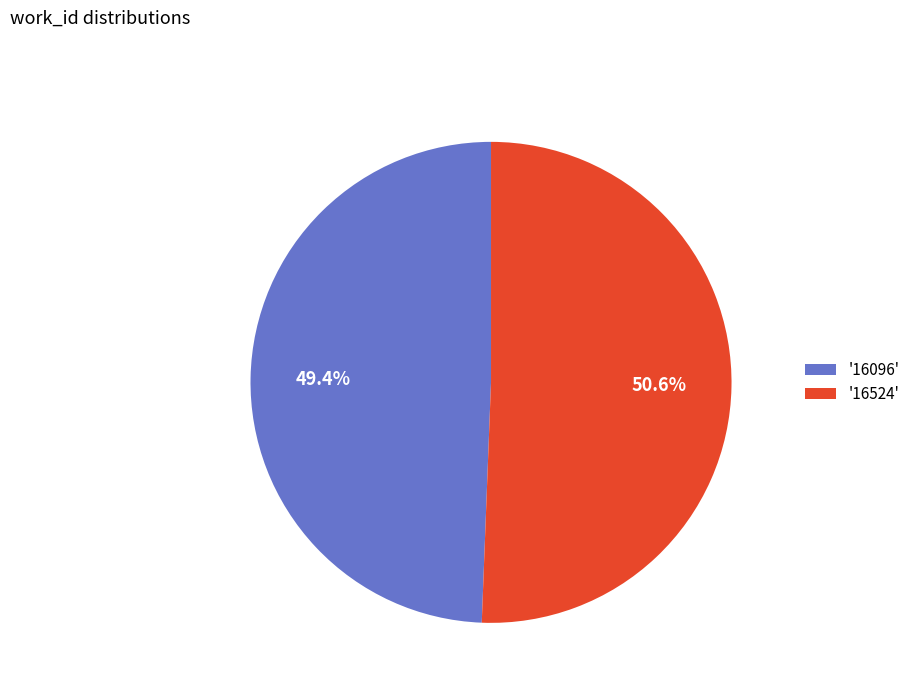

What is the largest slice in the pie chart?

'16524'